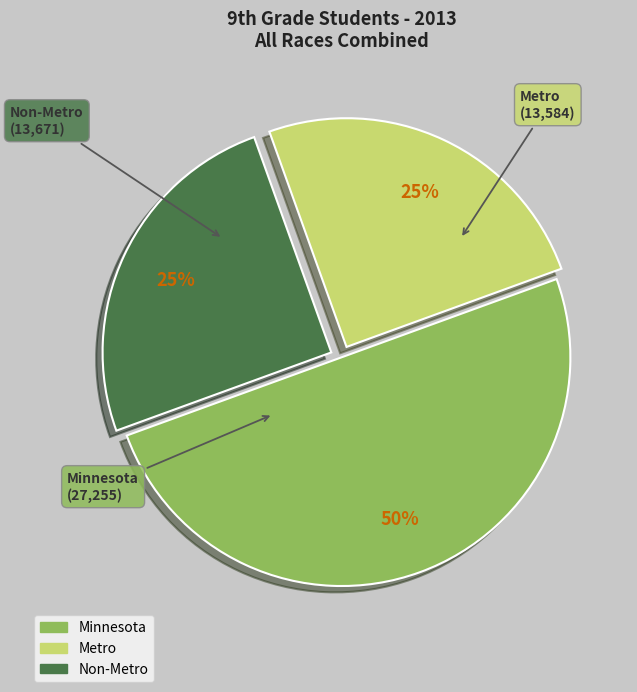

To the nearest percent, what percentage of the pie is Metro?

25%